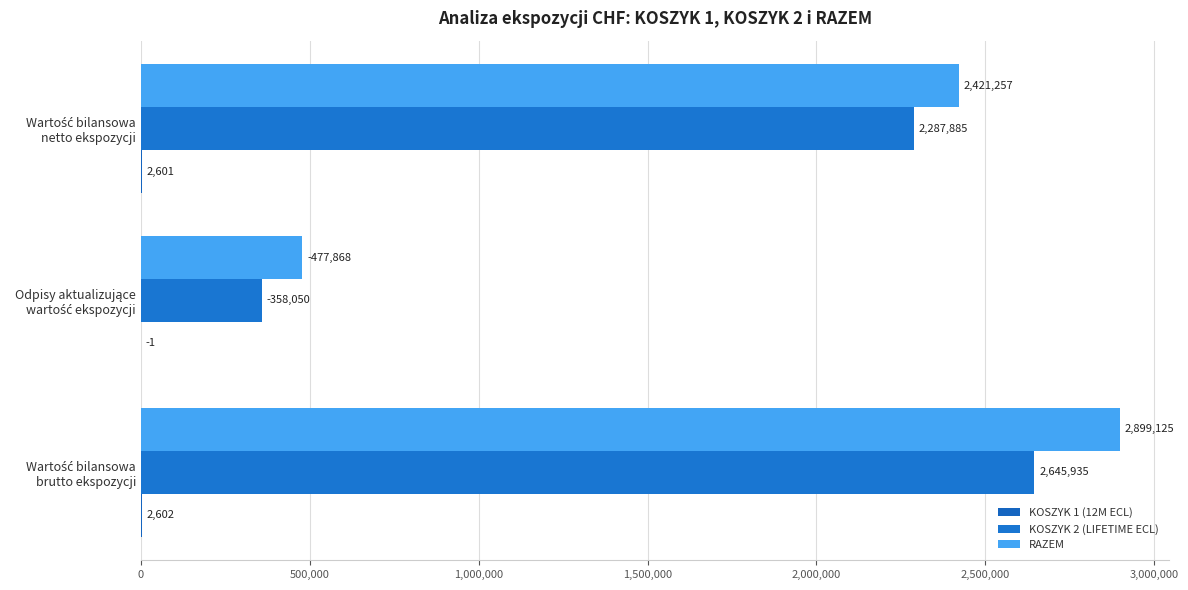

Count the number of categories in the chart.

3